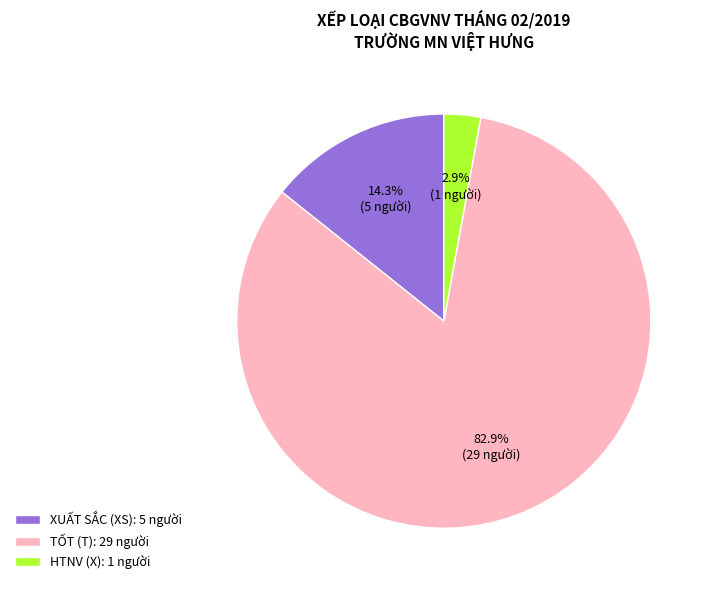

Count the number of slices in the pie.

3